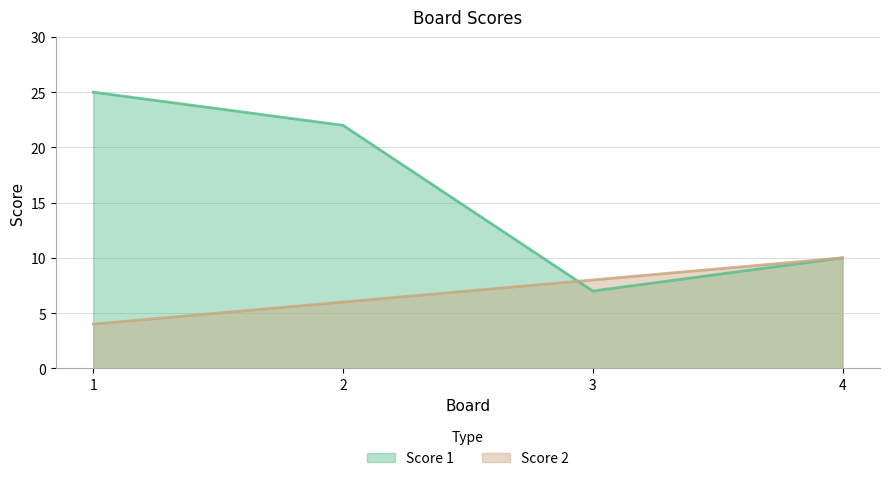

What is the sum of the Score 1 values at 4 and 1?

35